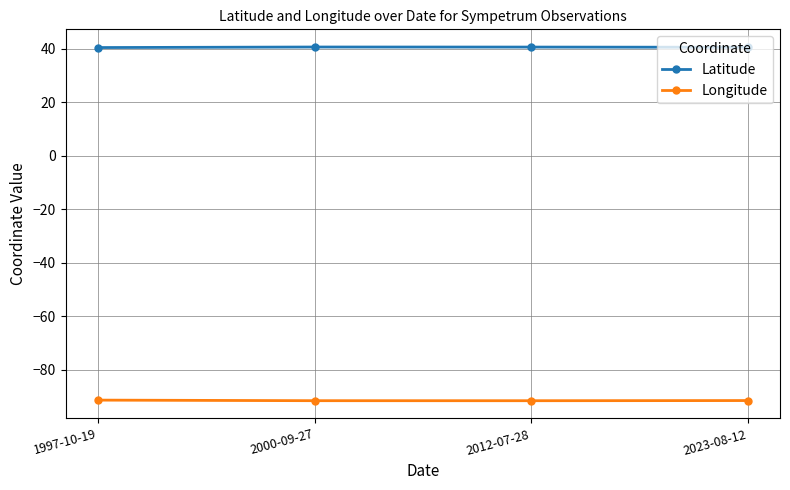

What is the smallest value displayed?

-91.7